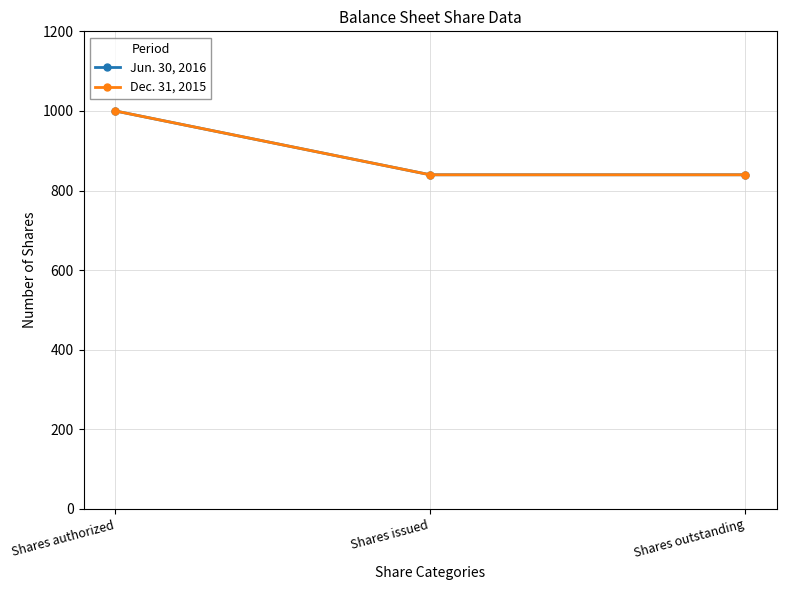

What is the label of the 3rd point from the right?

Shares authorized